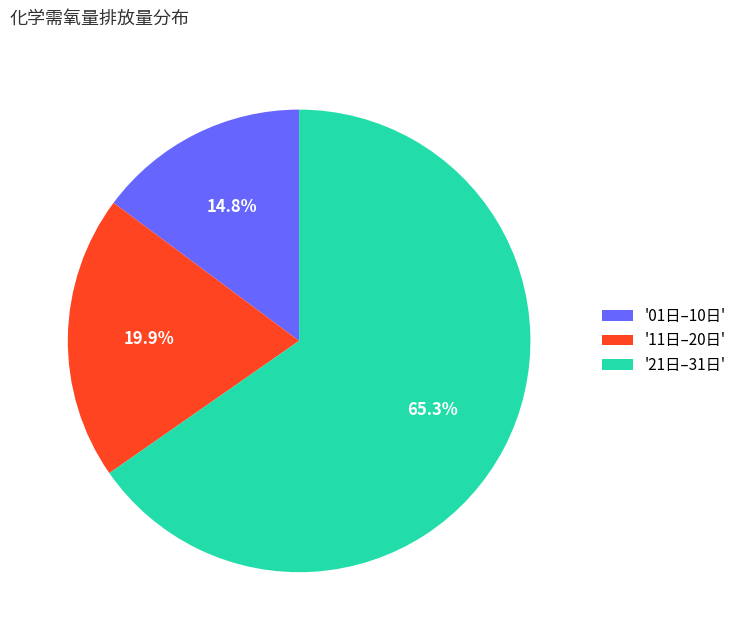

Which slice is the largest?

'21日–31日'